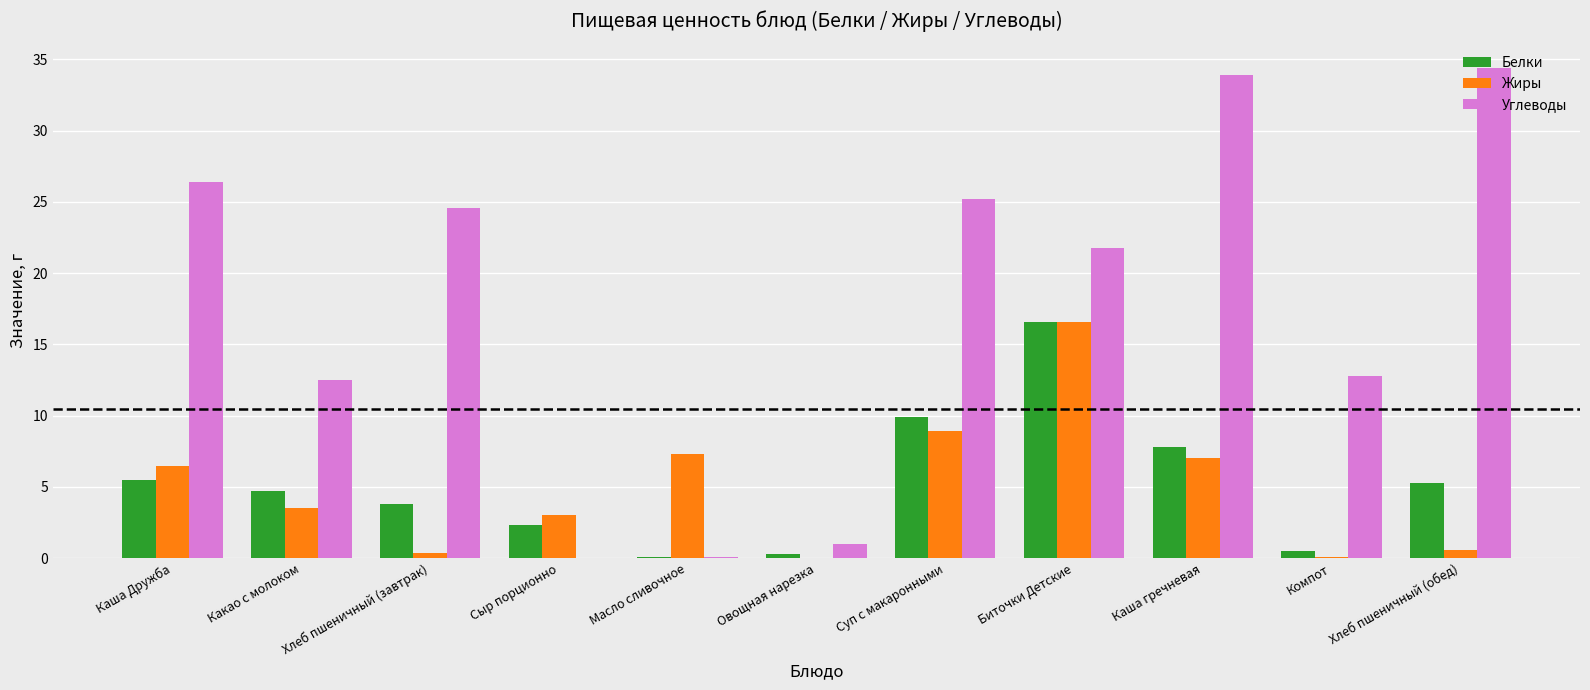

What is the sum of all Белки values?

56.8